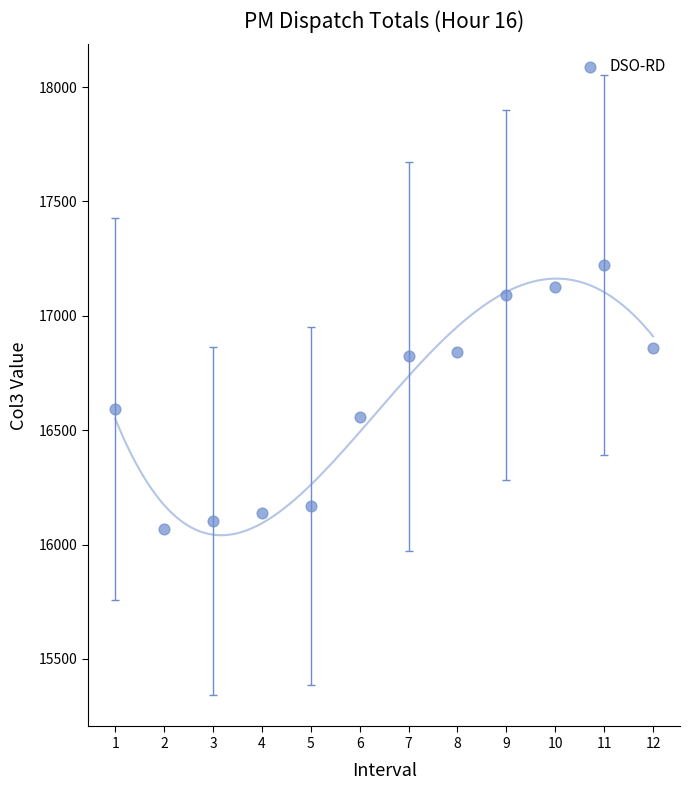

What is the average X value?

6.5